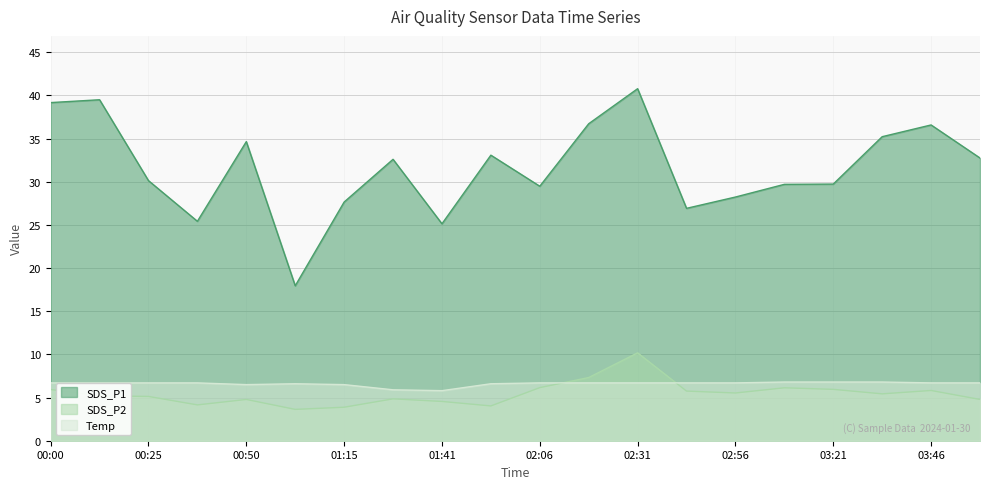

How many interior local valleys does the SDS_P2 series have?

5